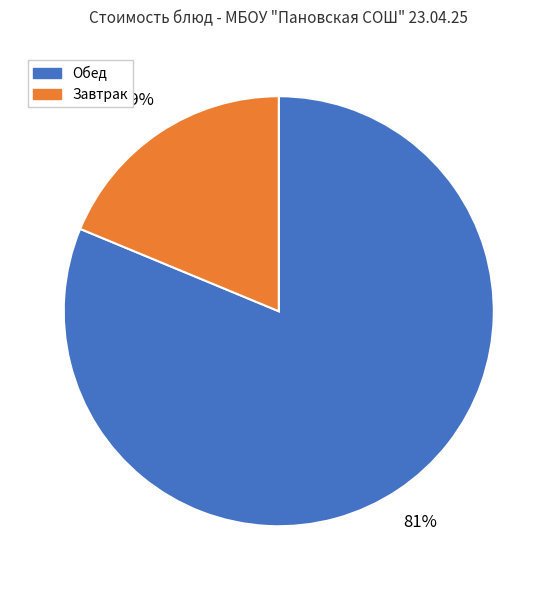

To the nearest percent, what is the average slice percentage?

50%